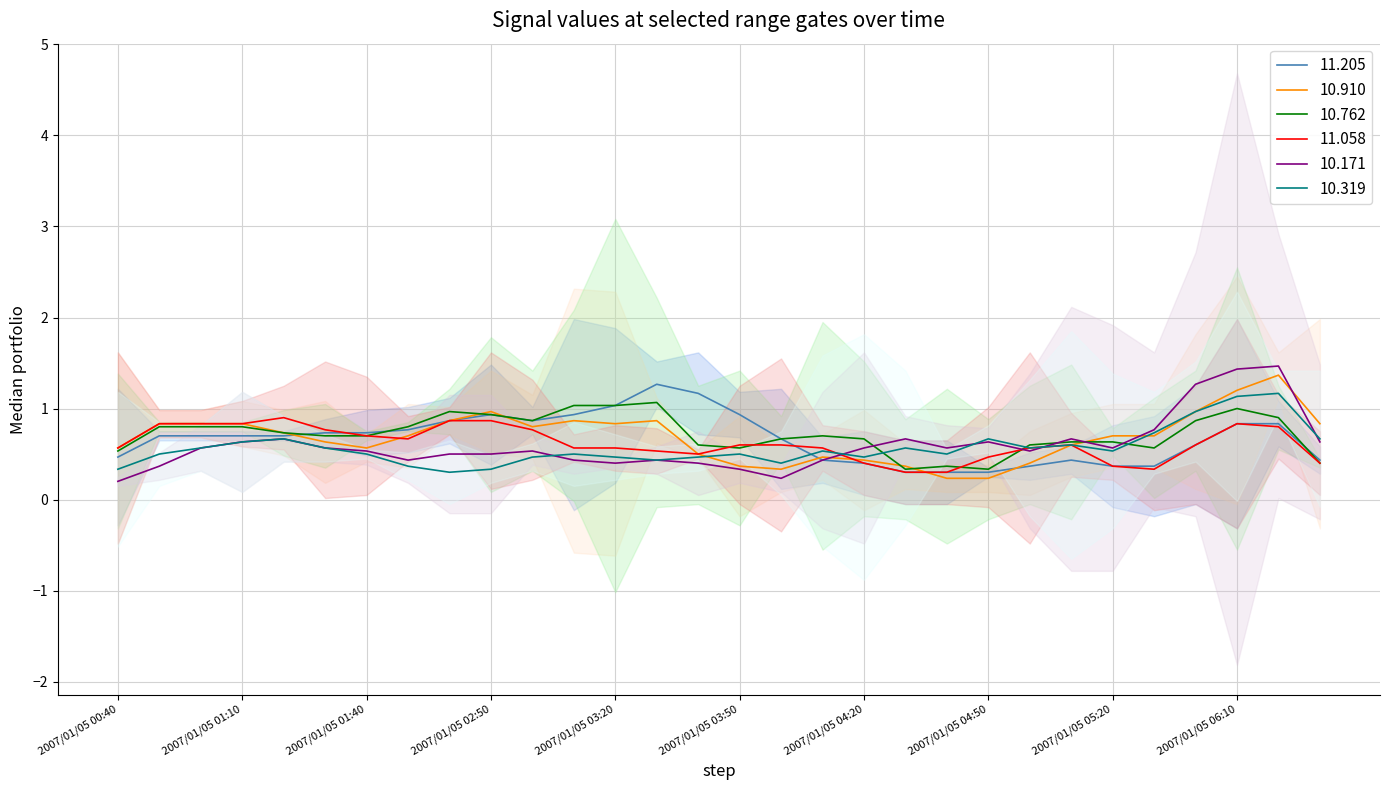

Which series has the largest range (max minus min)?

10.171